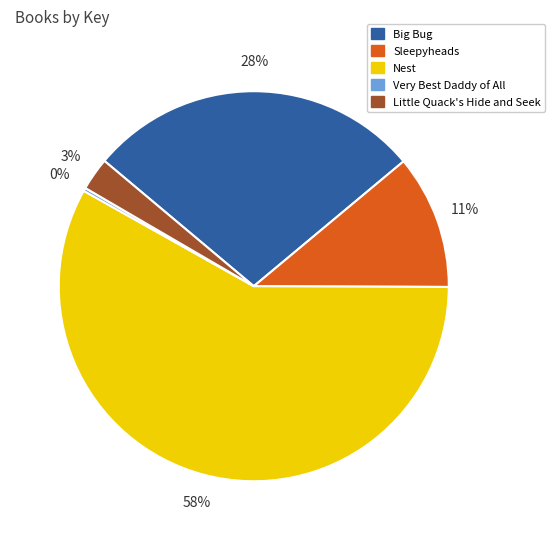

Does Nest represent more than half of the total?

Yes